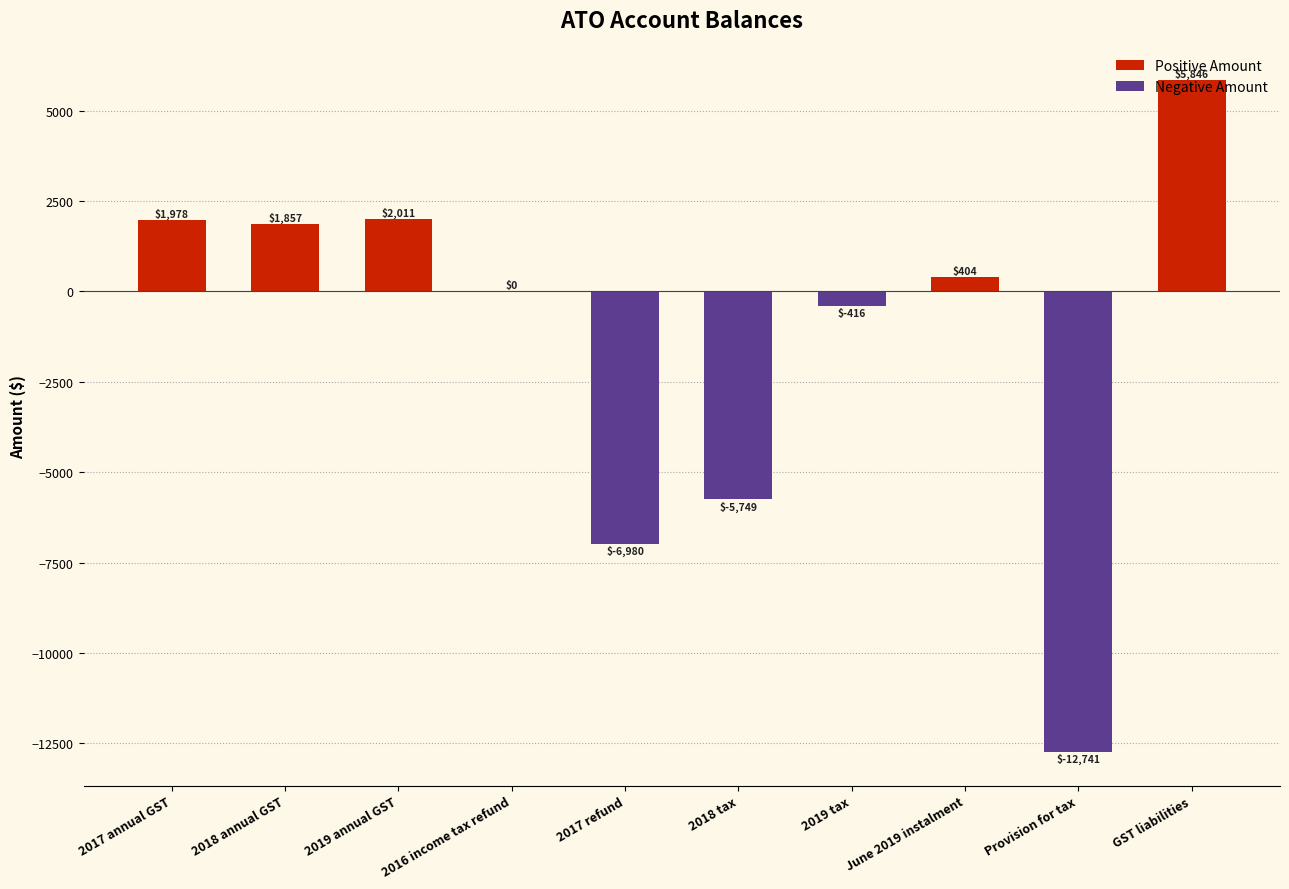

What is the average value?

-1379.0